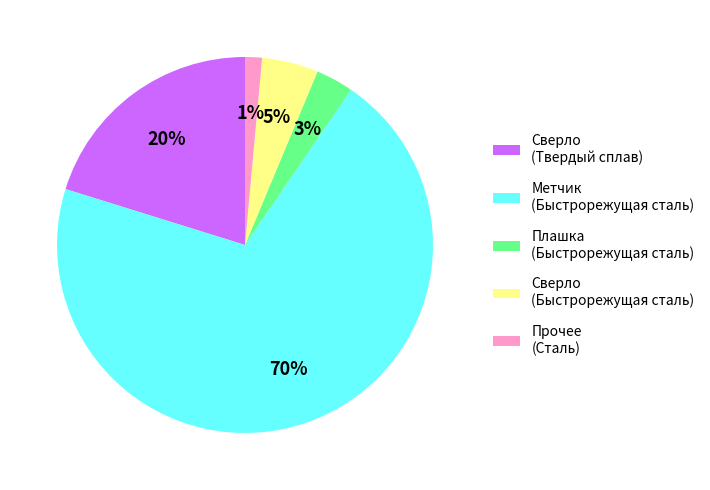

Which slice is the smallest?

Прочее (Сталь)